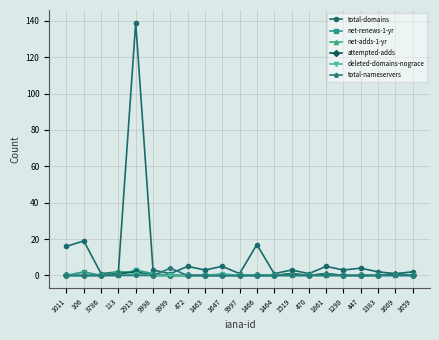

At how many categories does at least one series exceed 60?

1